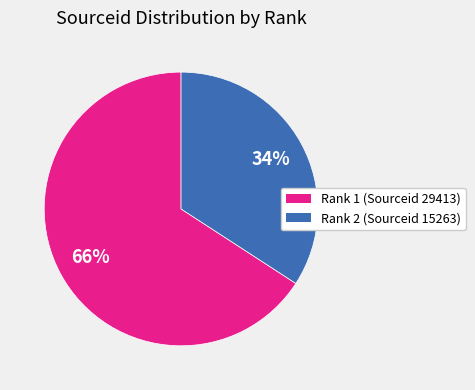

How many slices are in this pie chart?

2